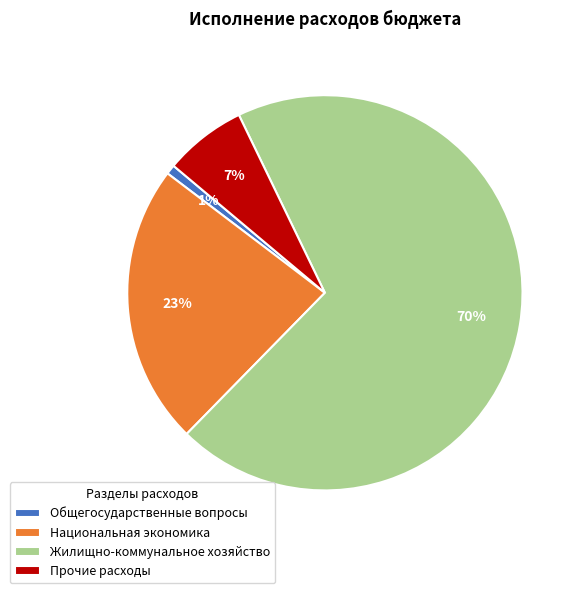

Is there any slice that represents more than half of the pie?

Yes